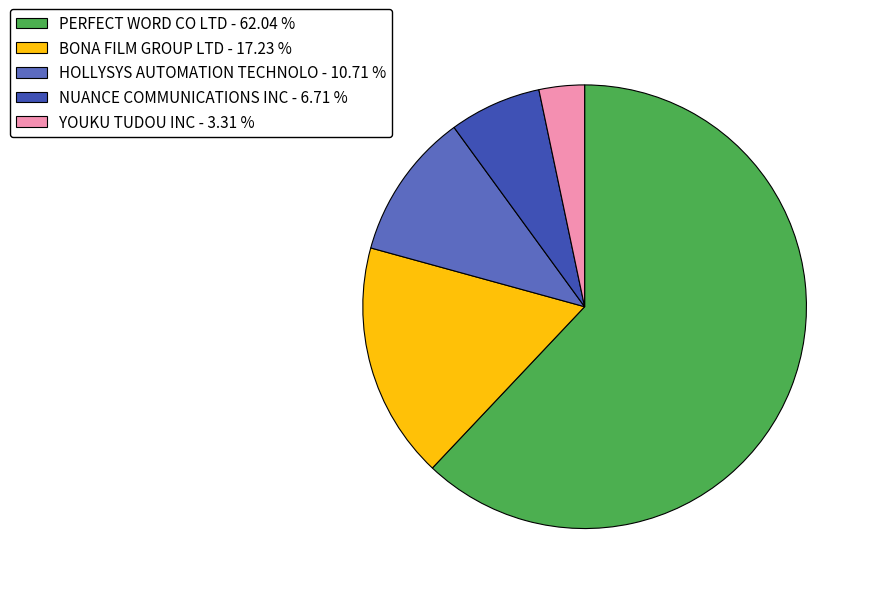

What is the ratio of the value at PERFECT WORD CO LTD to the value at YOUKU TUDOU INC?

18.8